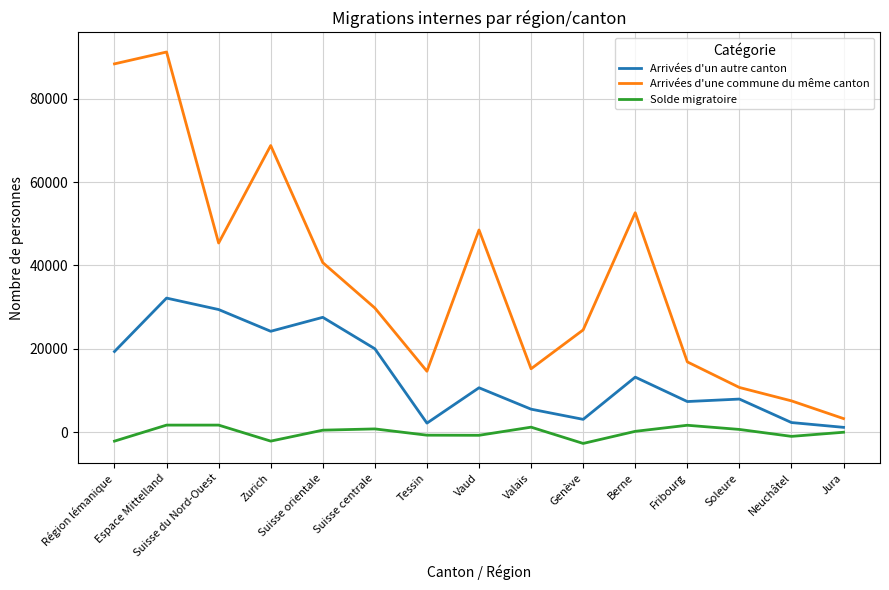

Is it true that Solde migratoire equals -2649 at Genève?

True